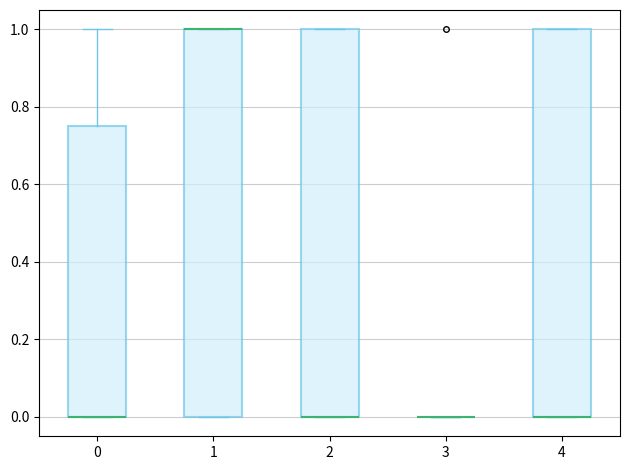

Where is the upper edge of the box at x = 1 on the y-axis? The values are not printed on the chart, so give them approximately, as read against the axis.

1.00